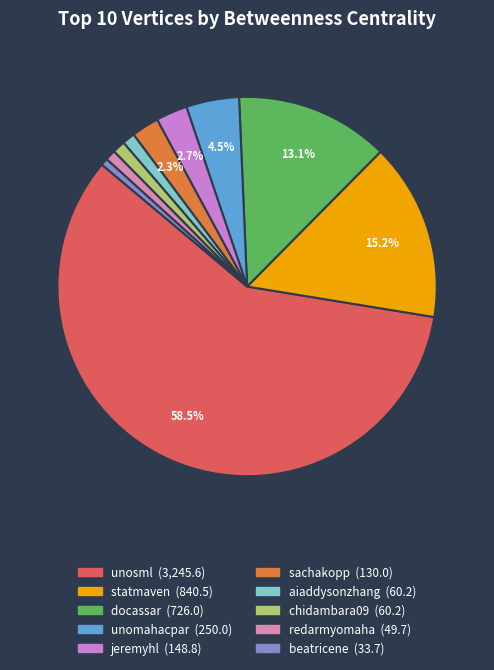

Is there any slice that represents more than half of the pie?

Yes